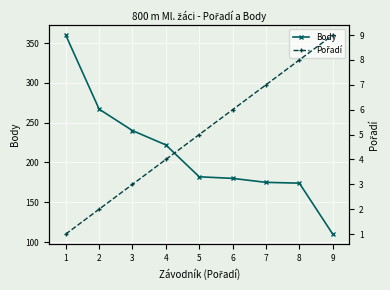

Which series has the largest total across all categories?

Body